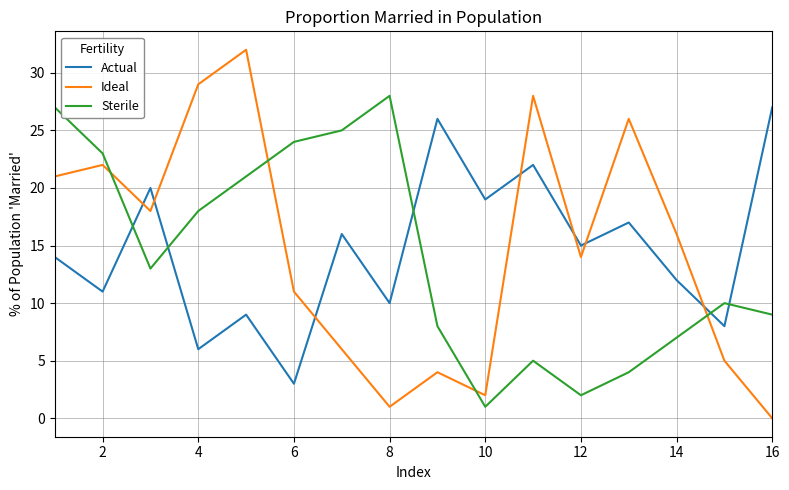

Which series has the largest range (max minus min)?

Ideal